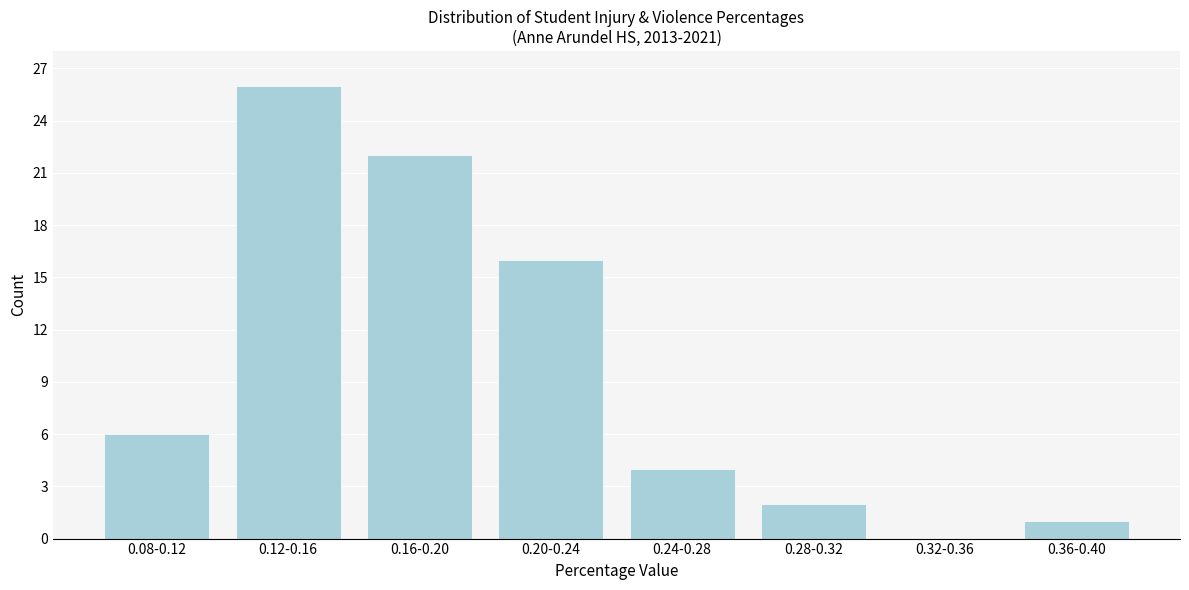

Reading right to left, transcribe all the data shown in this chart.

0.36-0.40=1	0.32-0.36=0	0.28-0.32=2	0.24-0.28=4	0.20-0.24=16	0.16-0.20=22	0.12-0.16=26	0.08-0.12=6